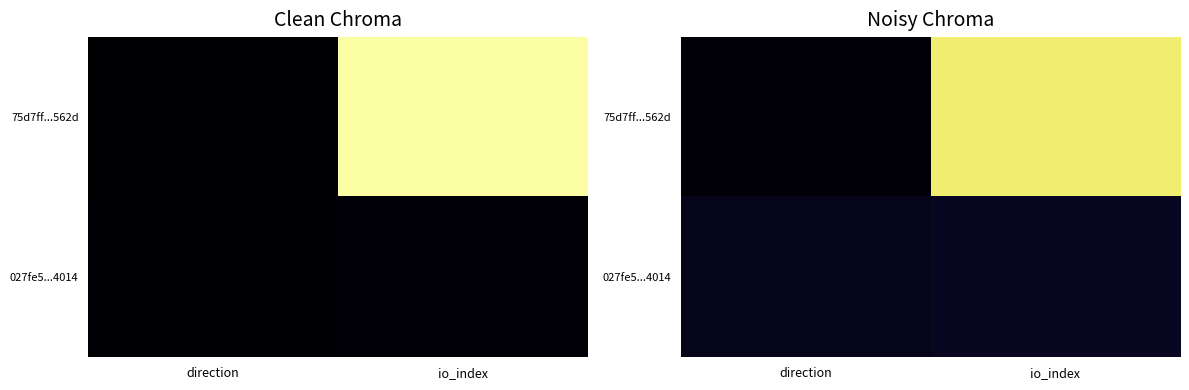

What is the highest value of the 75d7ff...562d series?

0.9